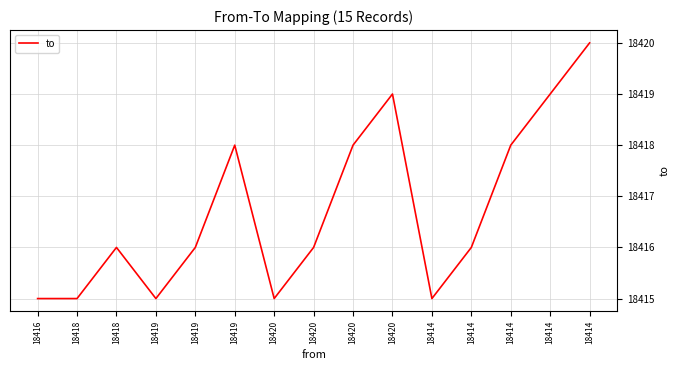

How many distinct data groups are displayed?

1